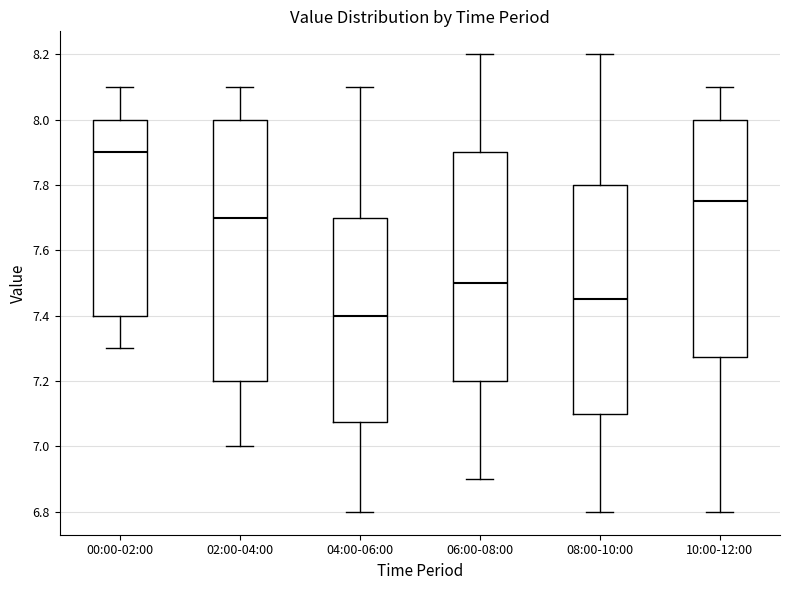

Which box's median line is the highest?

00:00-02:00